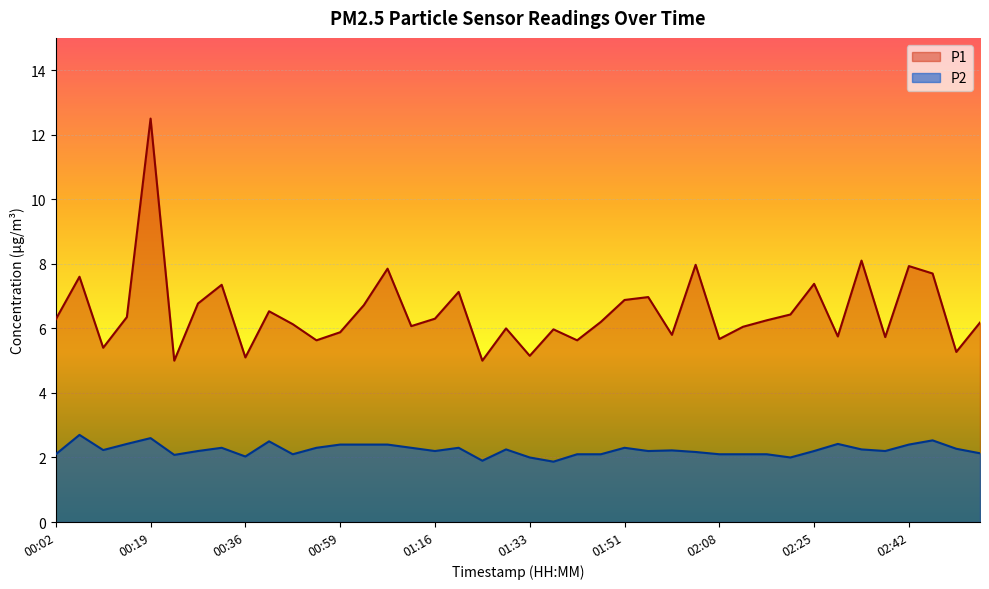

Is it true that P1 equals 10.2 at 02:17?

False